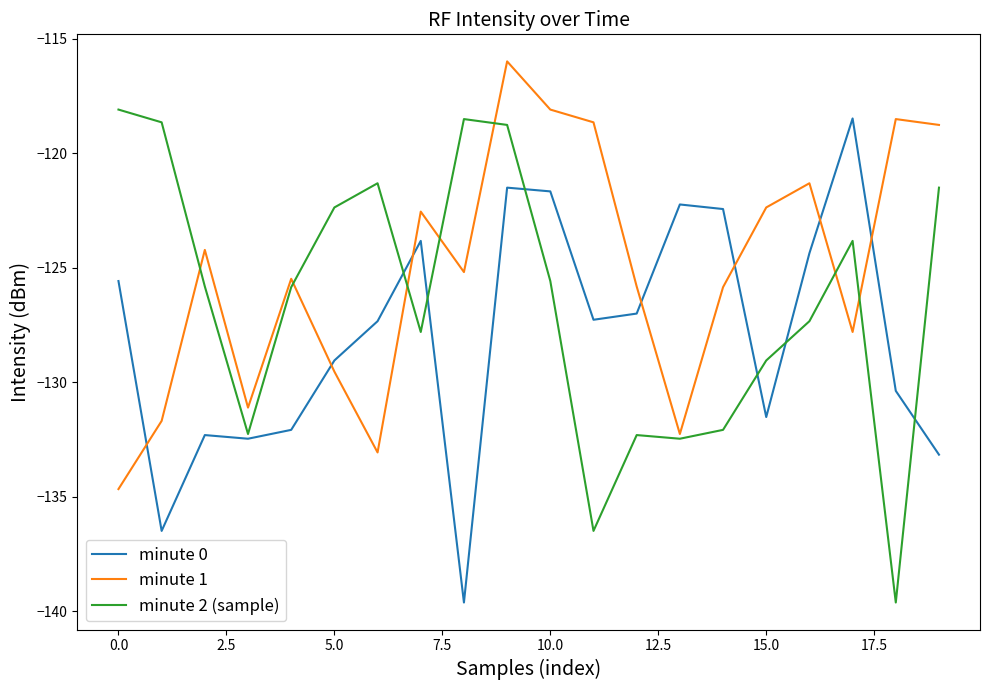

What is the minimum value shown in the chart?

-139.6